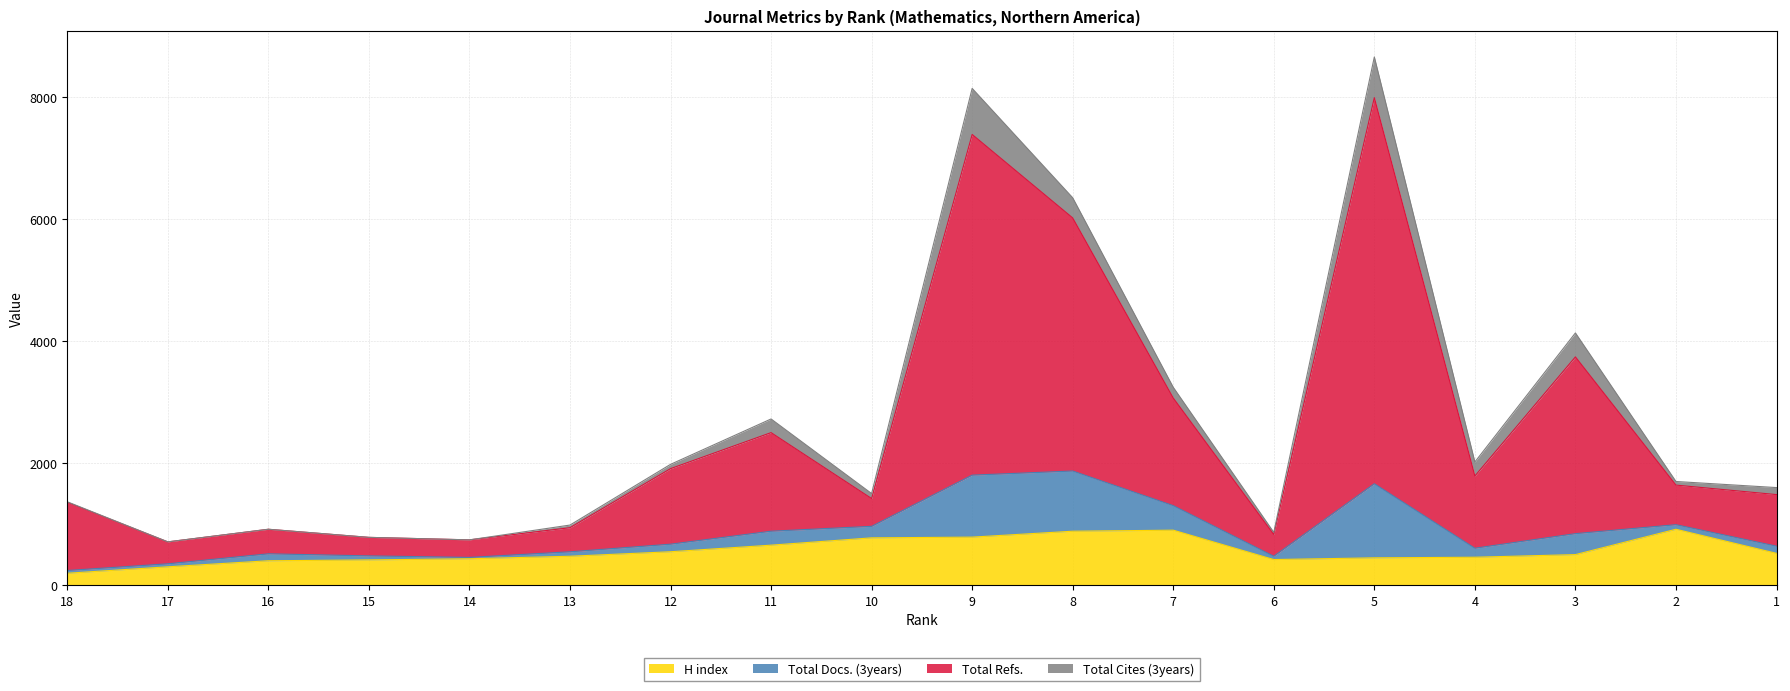

Does the chart have visible grid lines?

Yes